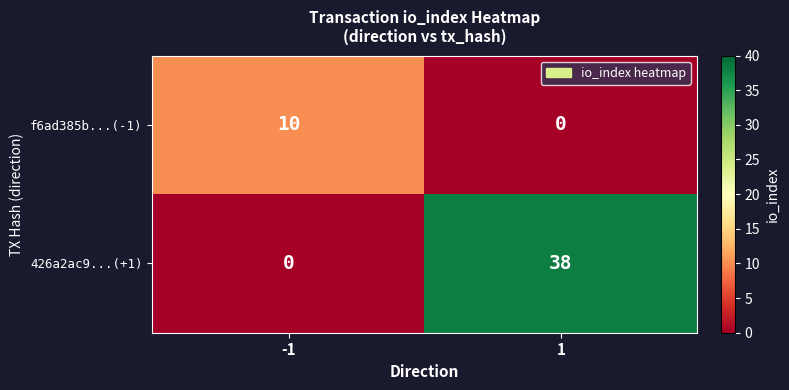

How many data points in 426a2ac9...(+1) are less than 38?

1